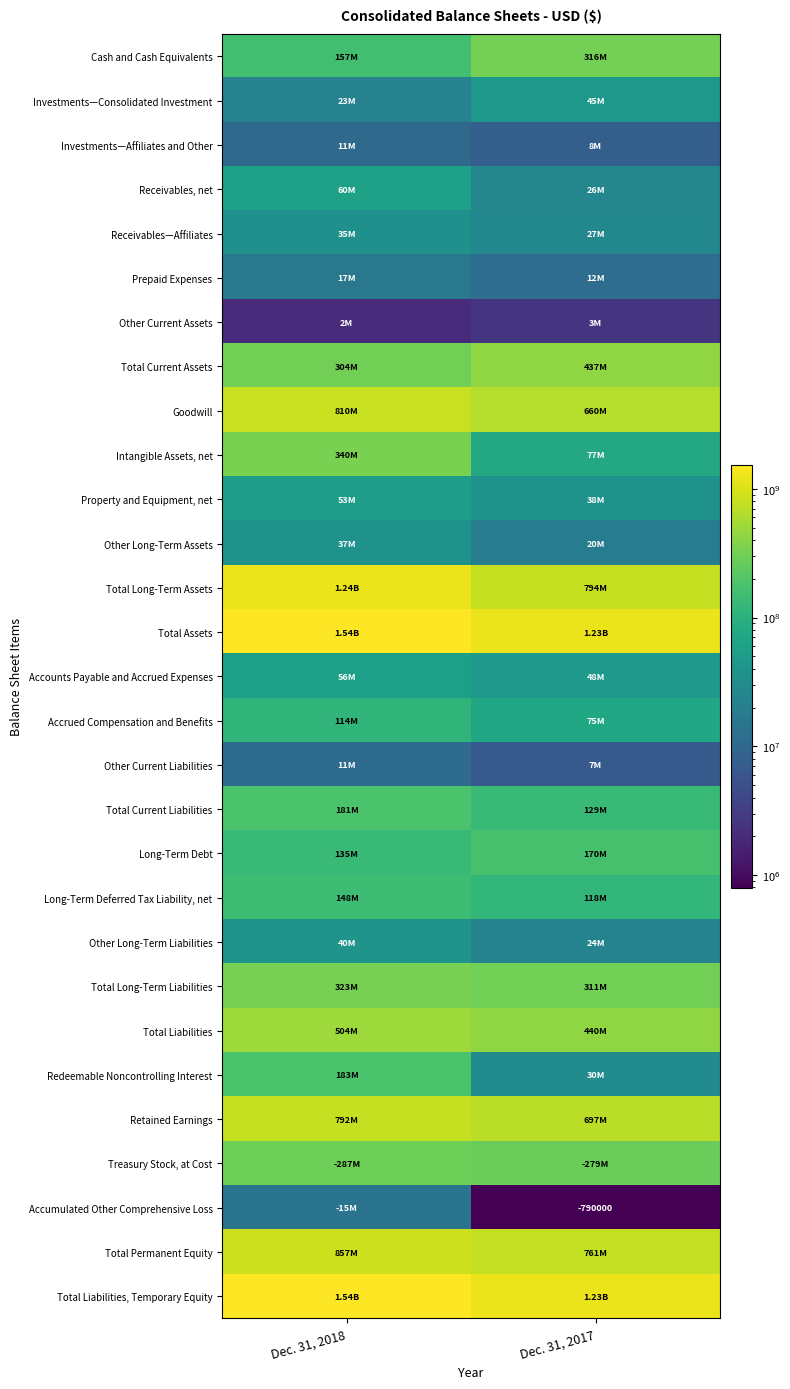

What is the greatest value displayed?

1543683000